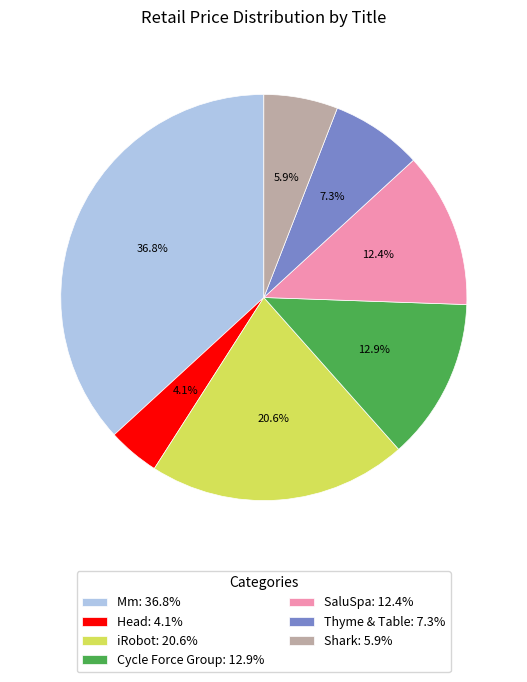

Approximately how many times larger is the value at Thyme & Table compared to Shark?

1.2